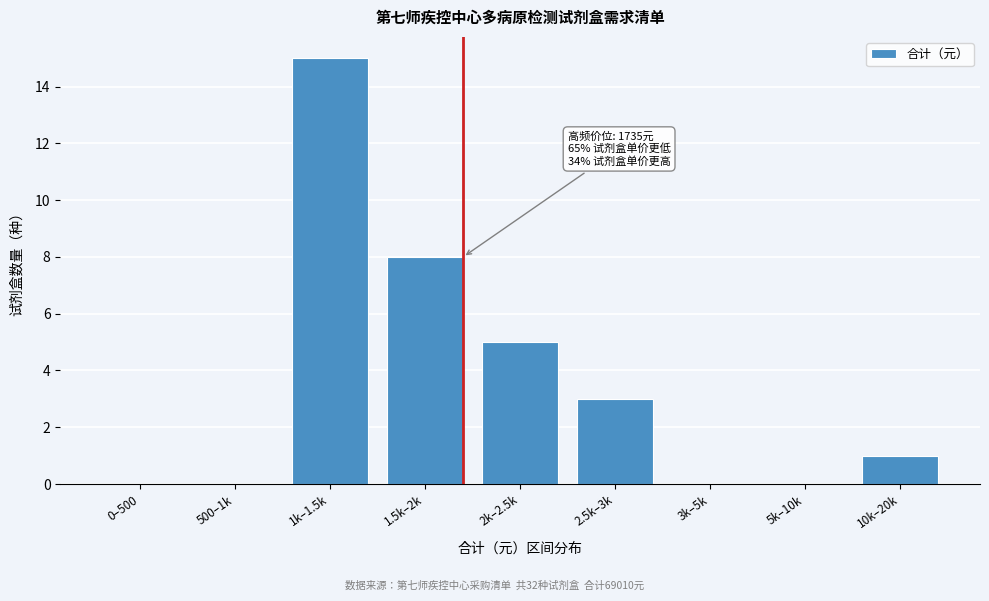

Reading right to left, transcribe all the data shown in this chart.

10k–20k=1	5k–10k=0	3k–5k=0	2.5k–3k=3	2k–2.5k=5	1.5k–2k=8	1k–1.5k=15	500–1k=0	0–500=0